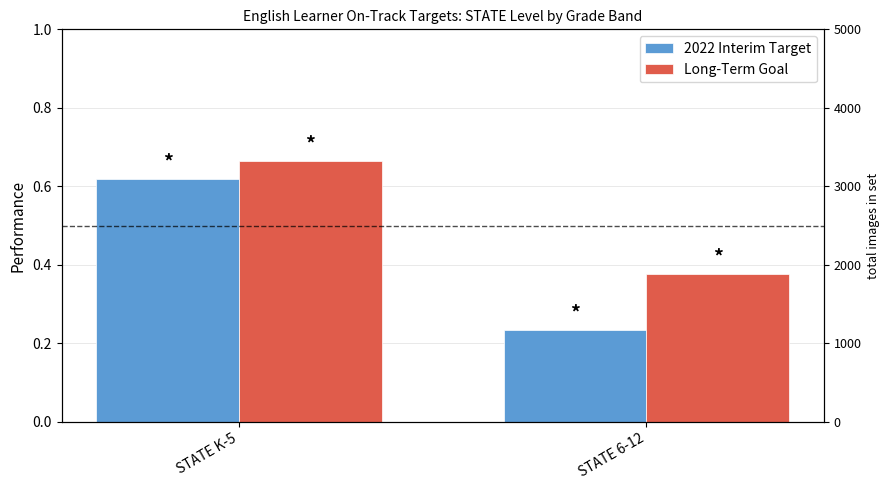

At which label does 2022 Interim Target reach its minimum?

STATE 6-12